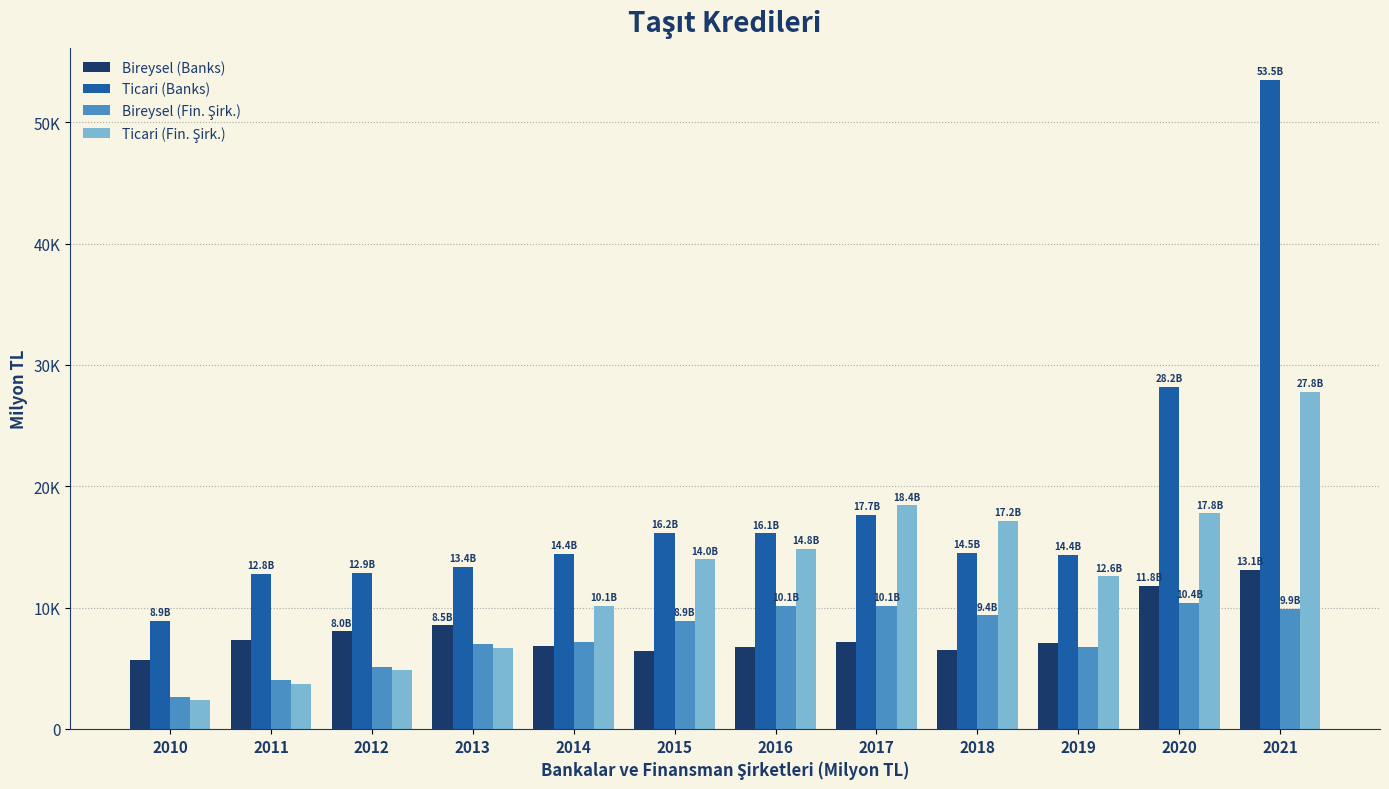

At which label does Bireysel (Fin. Şirk.) reach its peak?

2020